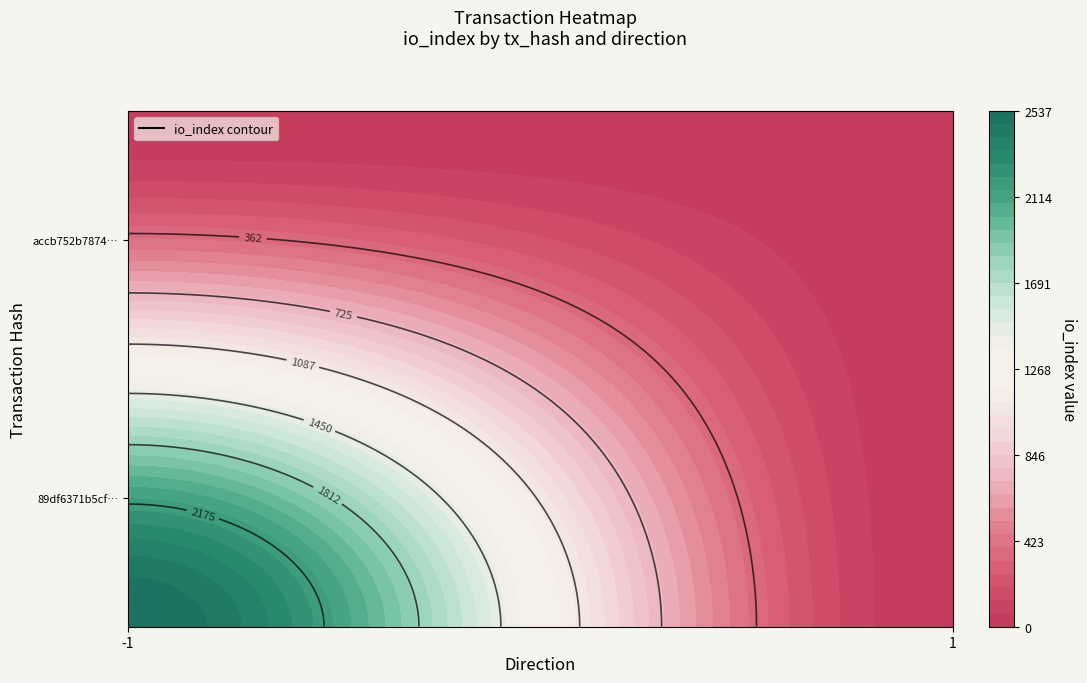

Which has a higher value, direction or io_index?

io_index